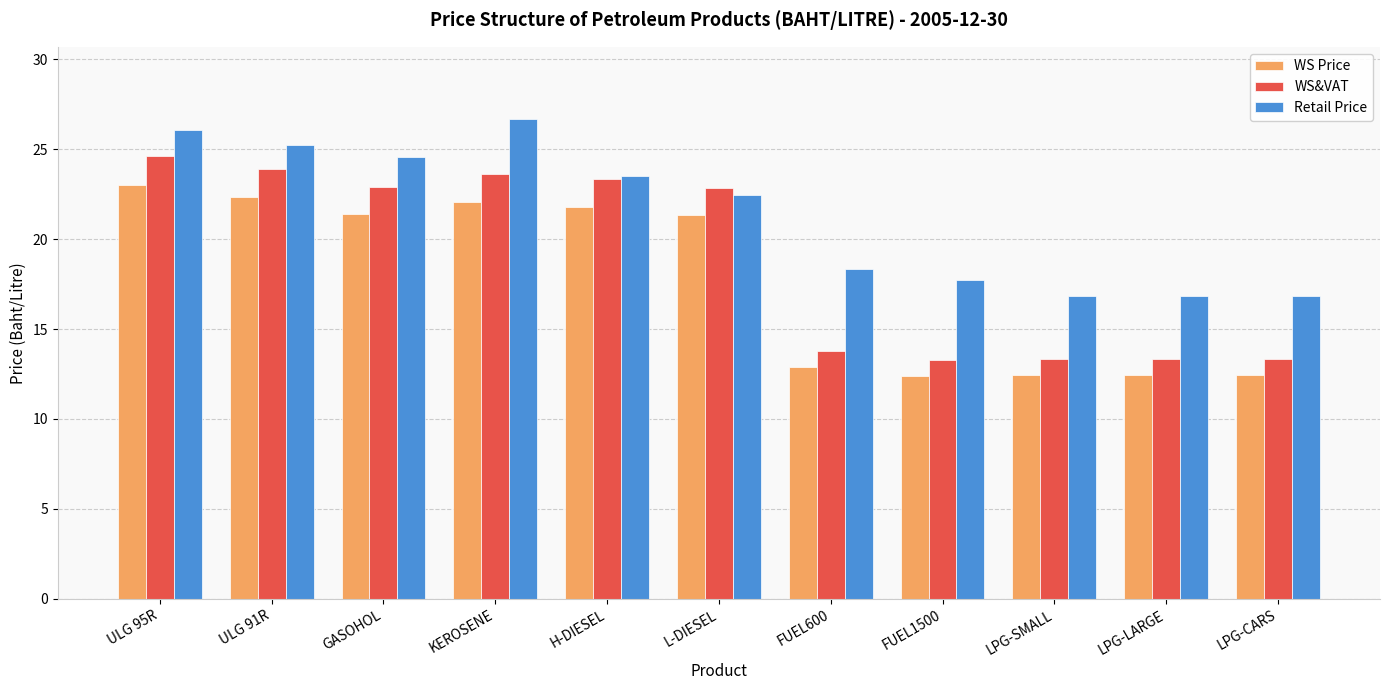

What is the sum of the Retail Price values at KEROSENE and ULG 95R?

52.7